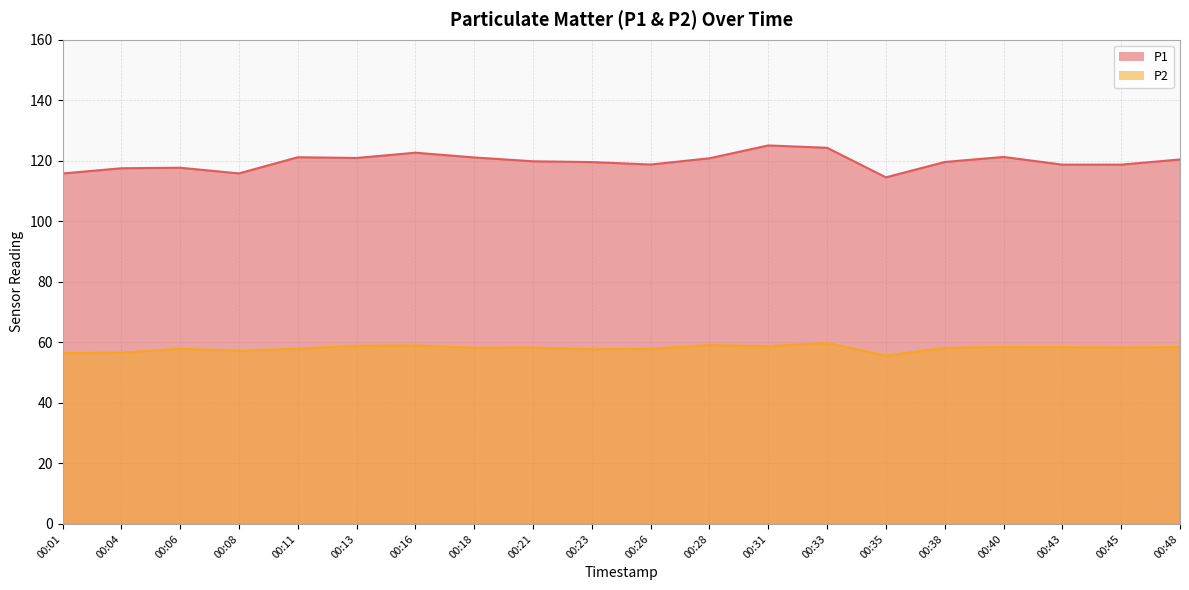

At which label is P2 closest to 57?

00:08